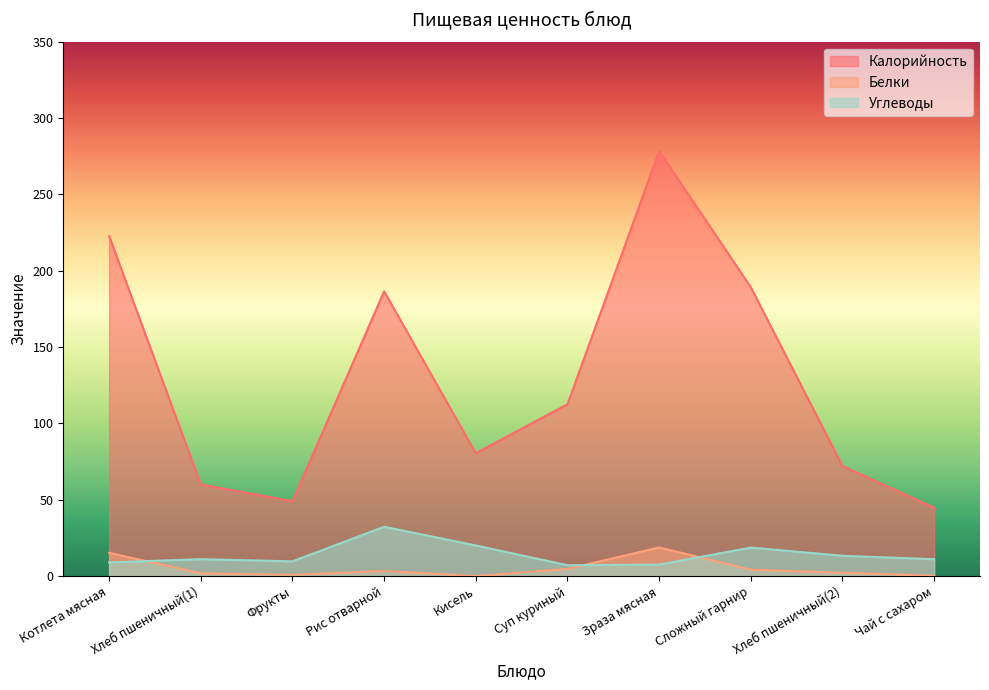

True or false: Углеводы has a value of 12.1 at Зраза мясная.

False